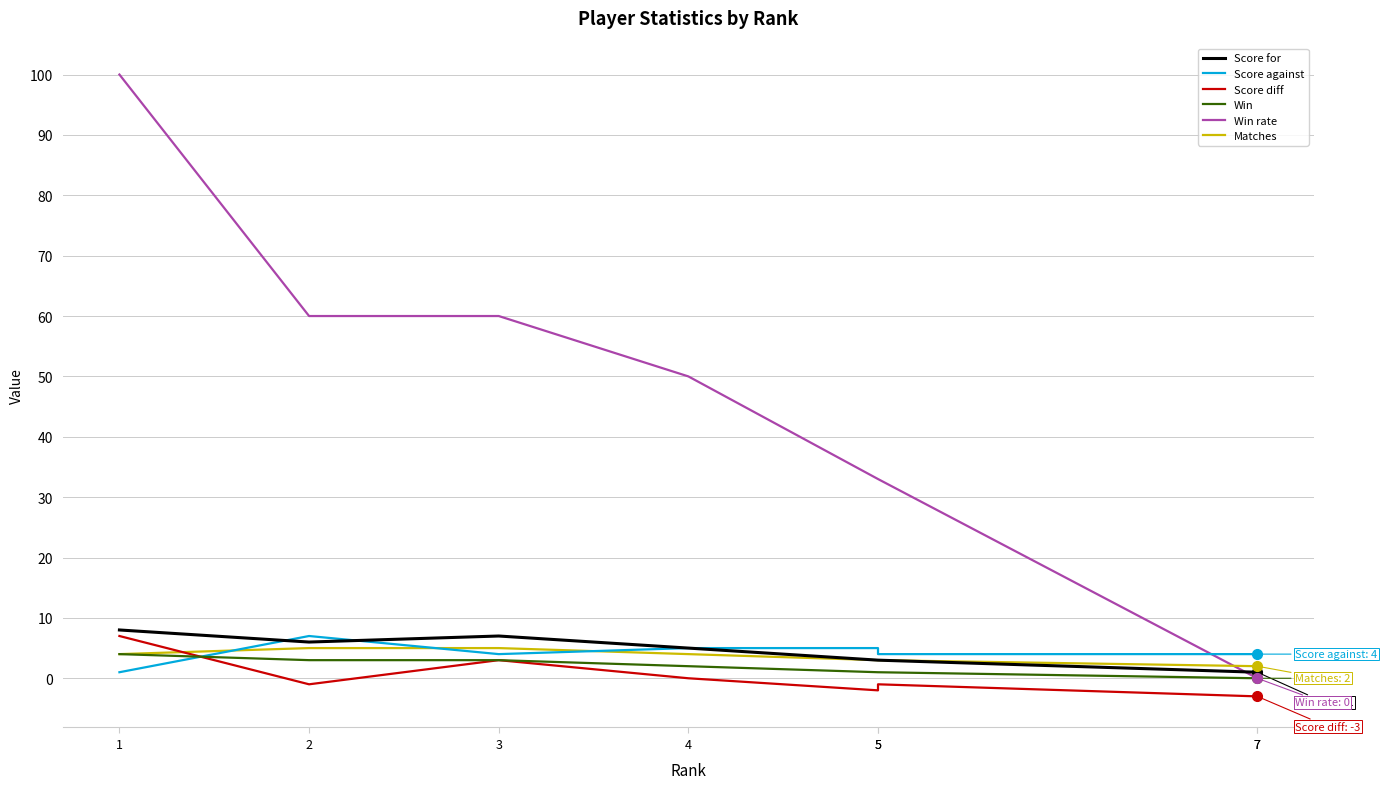

At which label is Matches closest to 3?

5